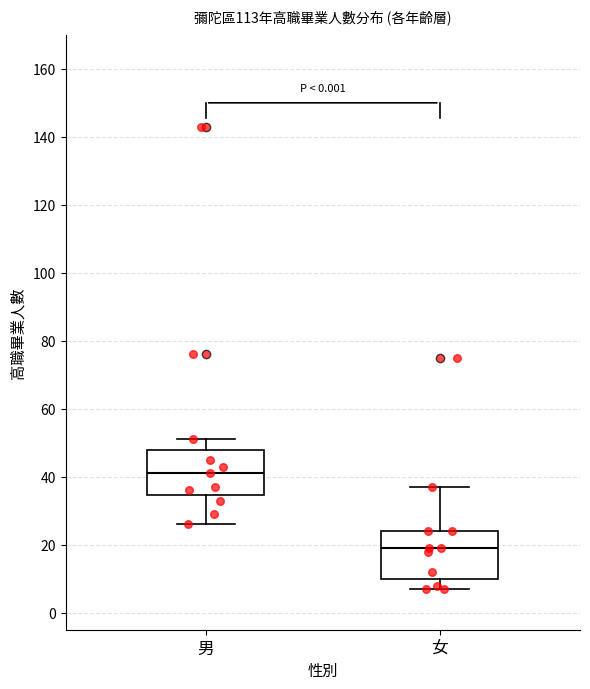

Reading left to right, transcribe this box plot: for each box, give where its median line is, the range the box spans, and where its two whiskers end, as read against the y-axis. The values are not printed on the chart, so give them approximately, as read against the axis.

男: median 42, box 34 to 48, whiskers 26 to 52
女: median 20, box 10 to 24, whiskers 8 to 38